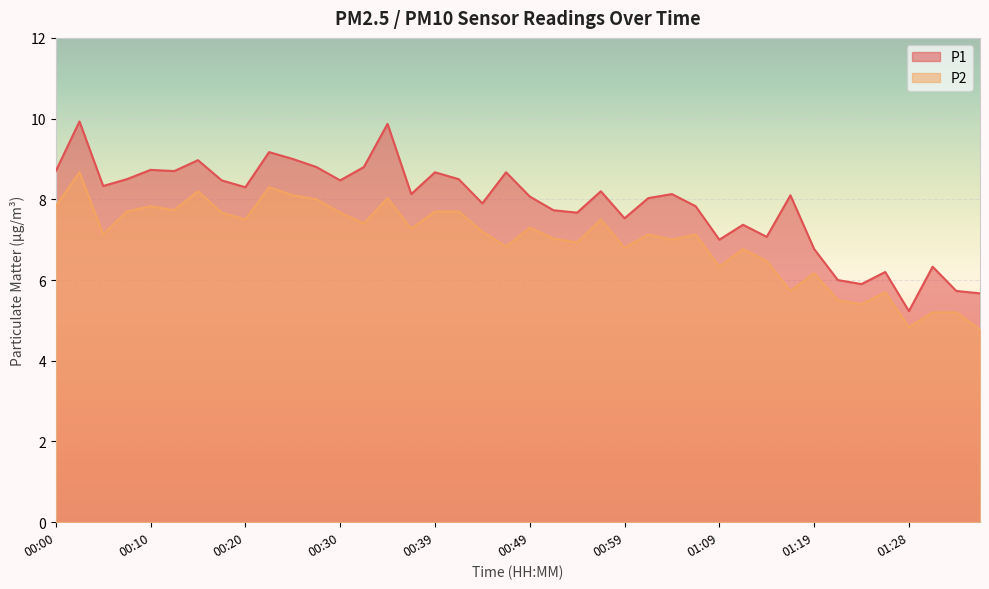

What is the spread (max minus min) of values at 01:09?

0.7